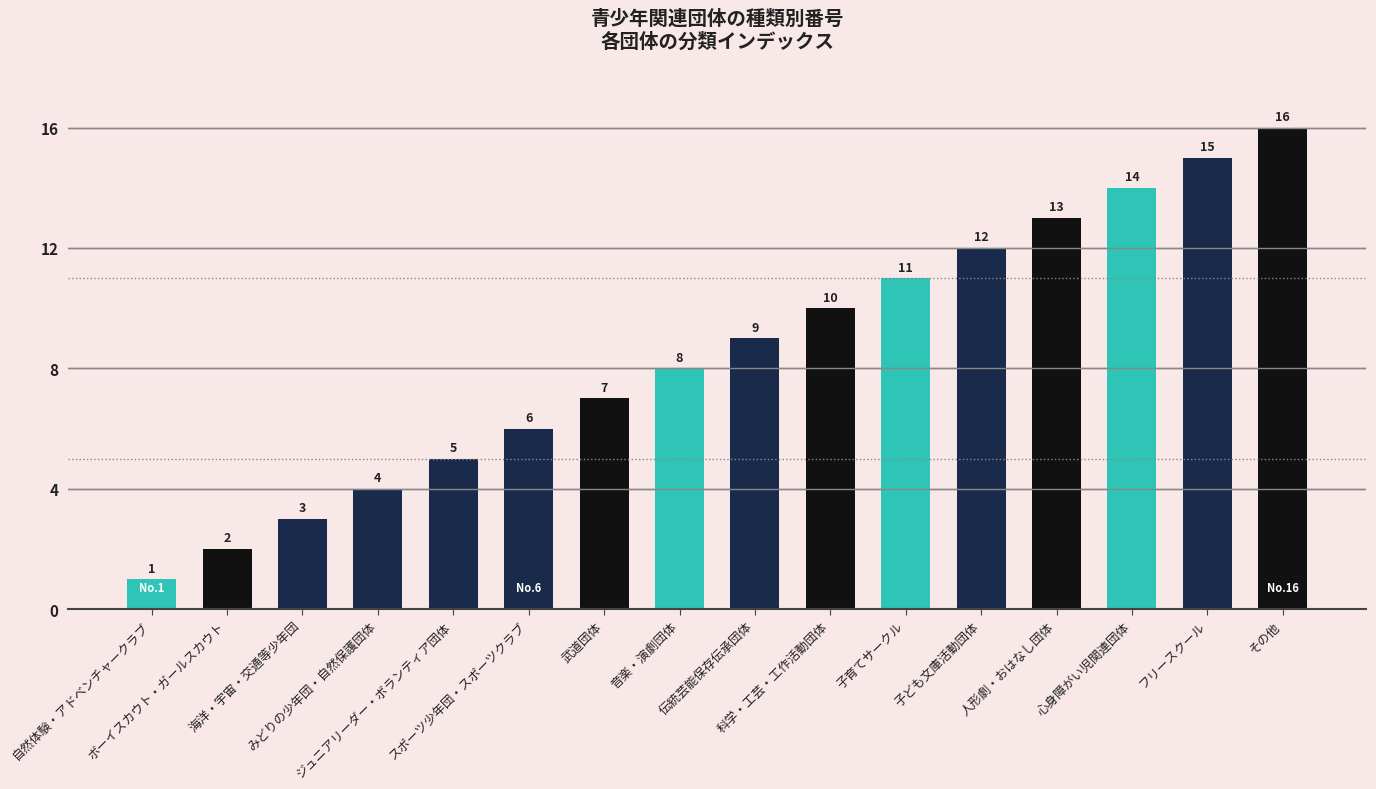

What is the value of the 1st bar from the left?

1